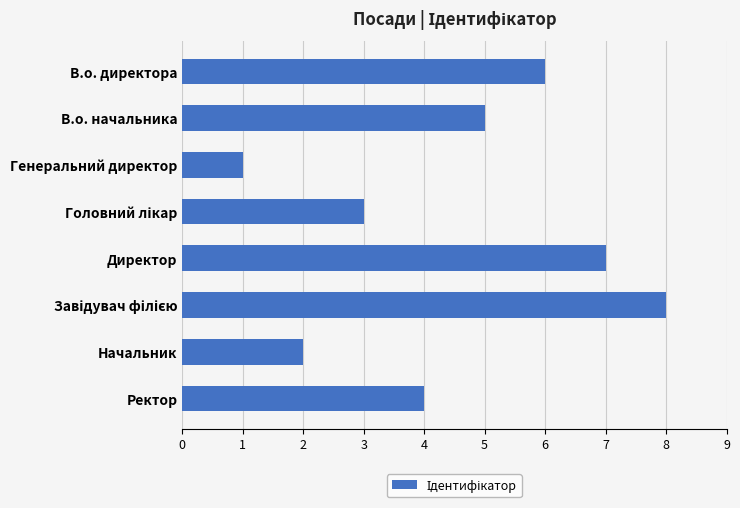

Reading bottom to top, extract all data points from this chart.

4	2	8	7	3	1	5	6